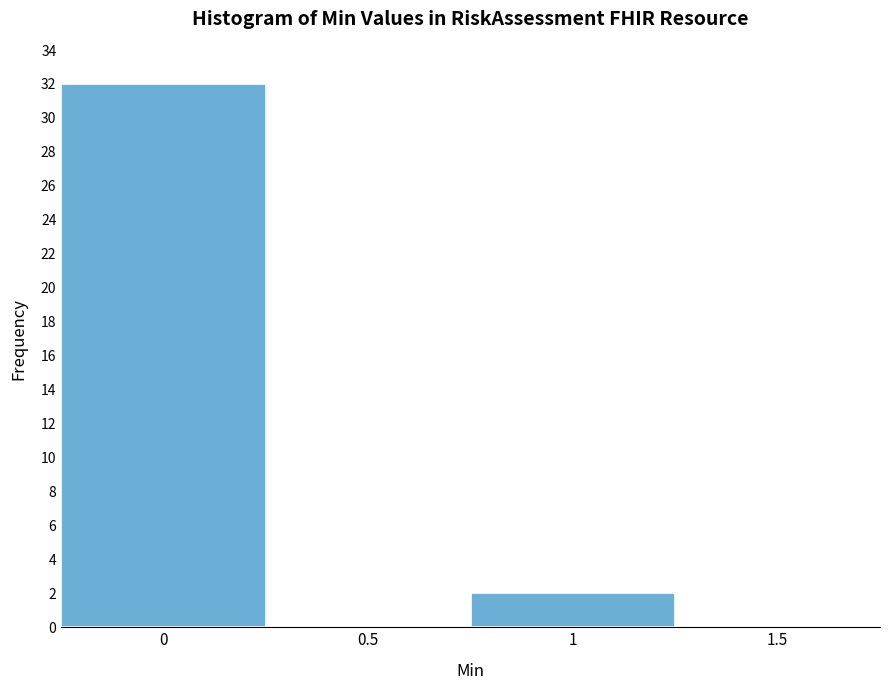

Reading left to right, transcribe this chart: for each bar, give the range it covers on the x-axis and its height. The values are not printed on the chart, so give them approximately, as read against the axis.

-0.25 to 0.25: 32
0.25 to 0.75: 0
0.75 to 1.25: 2
1.25 to 1.75: 0